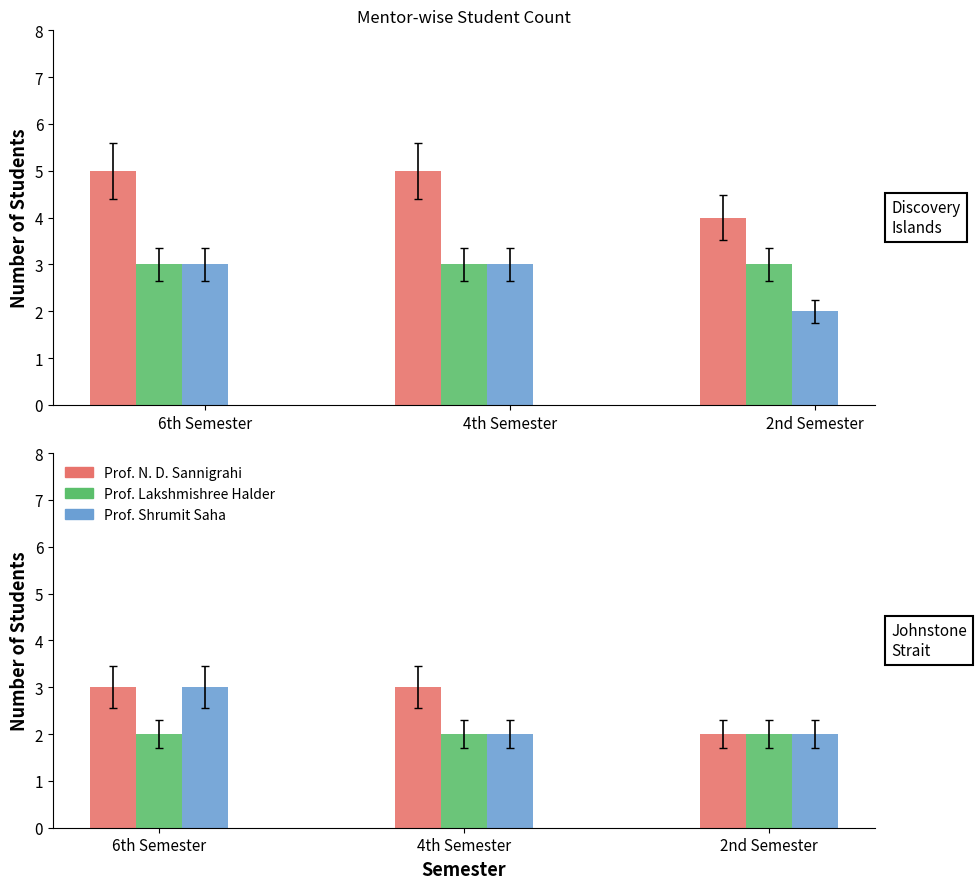

The N. D. Sannigrahi series shows 5 at 4th Semester. True or false?

True